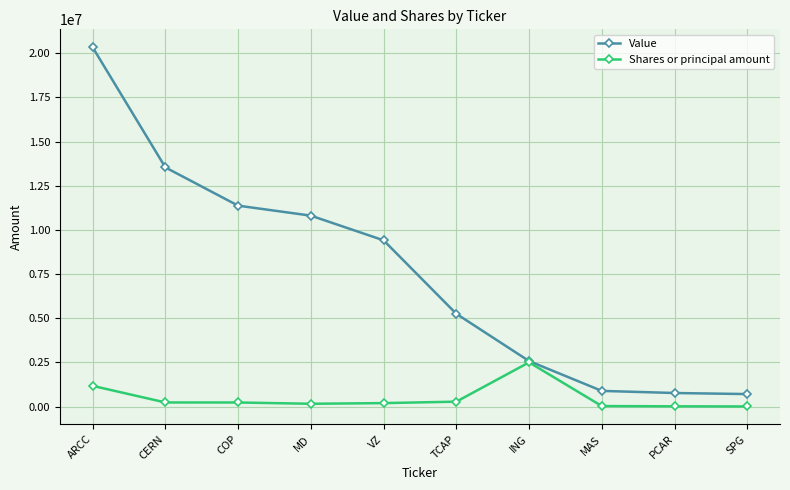

What is the maximum value shown in the chart?

20335000